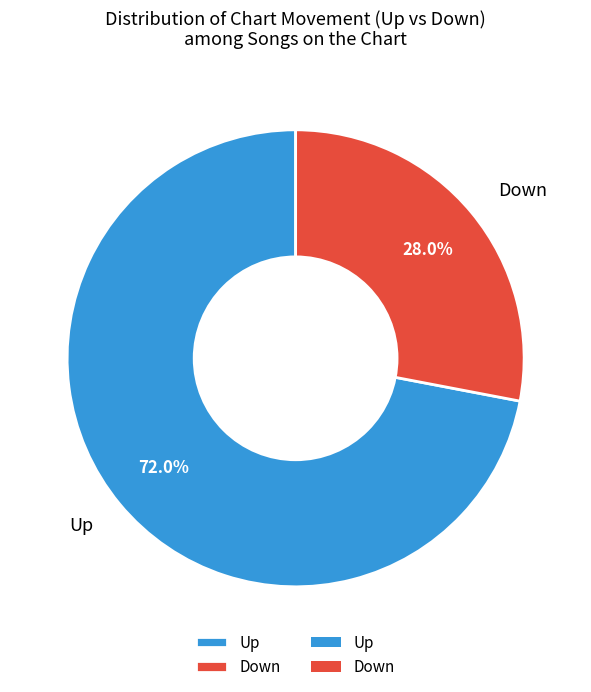

Between Up and Down, which is larger?

Up